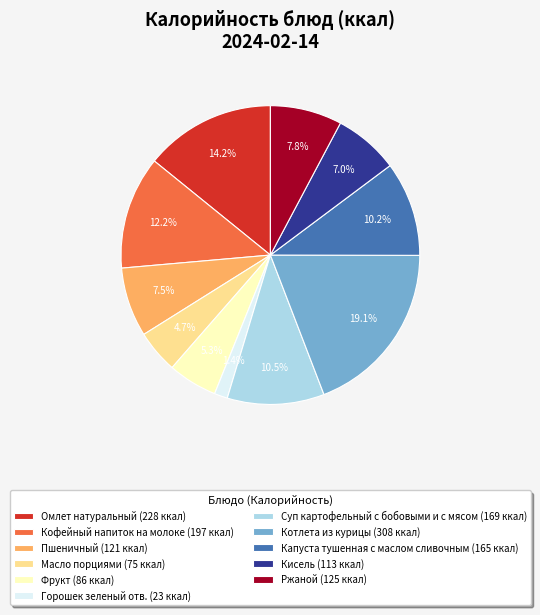

Does any single category account for the majority?

No